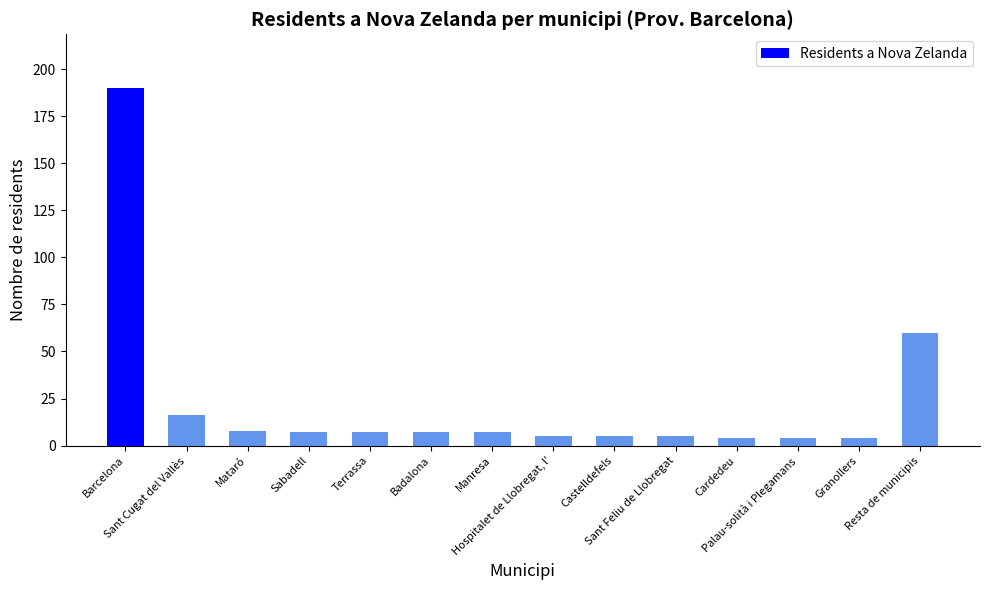

What is the label of the 4th bar from the left?

Sabadell